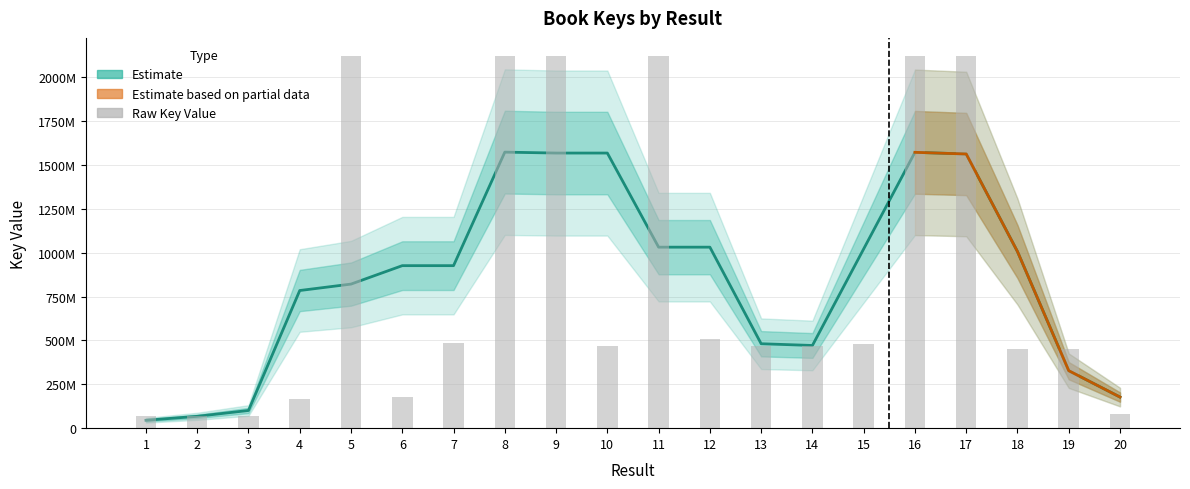

What is the average value?

855482001